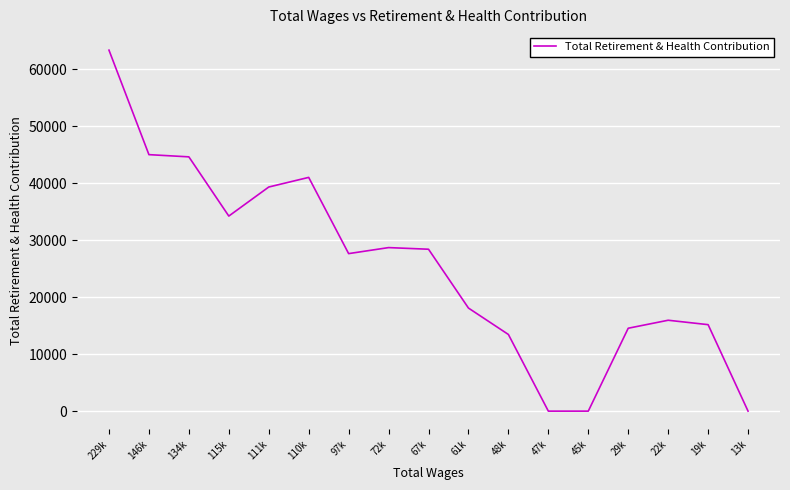

What is the sum of all values?

429474